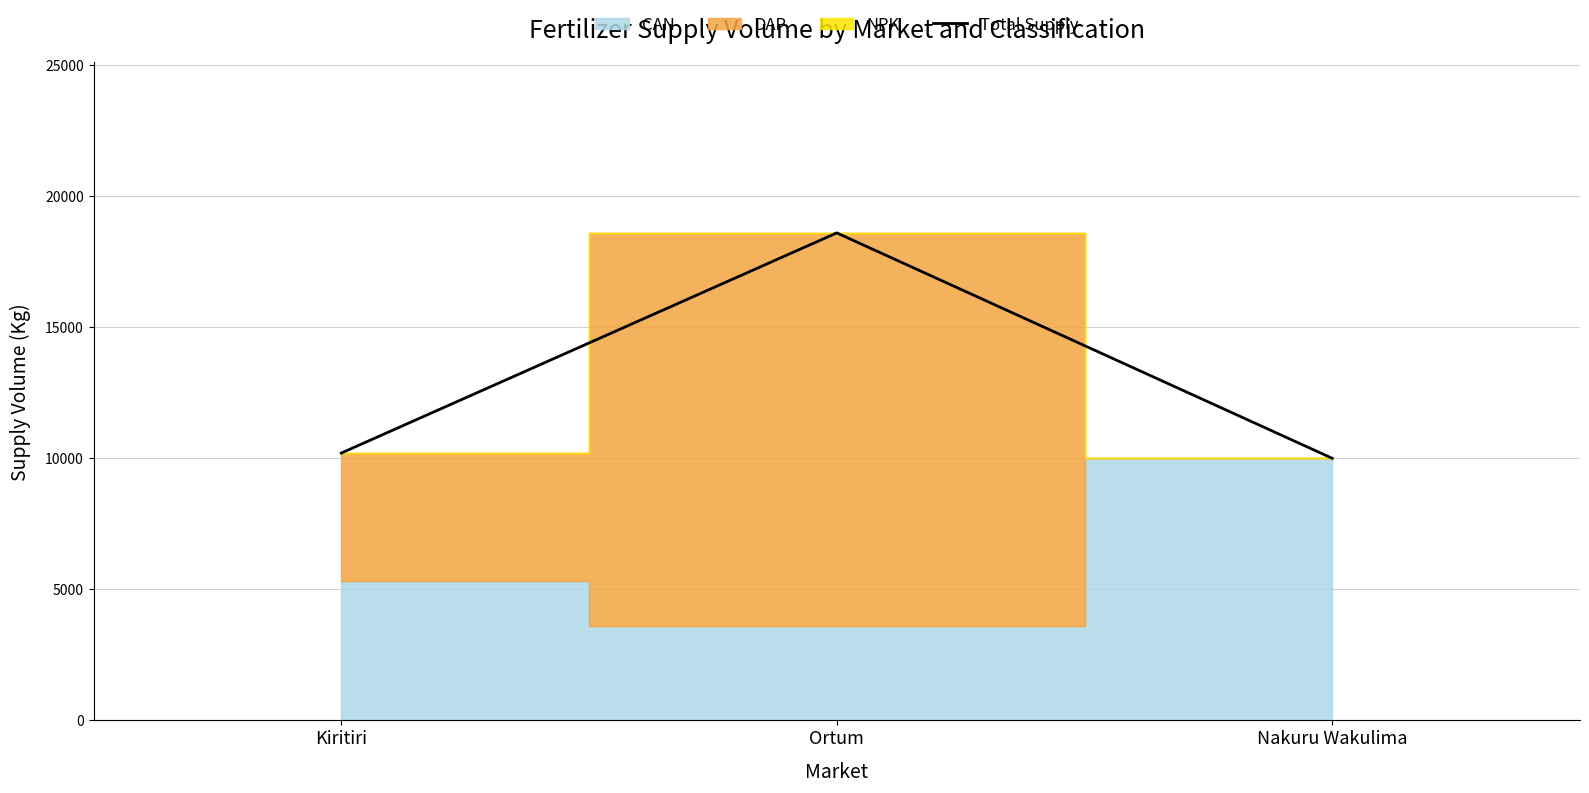

Is it true that the value at Kiritiri is 10200?

True